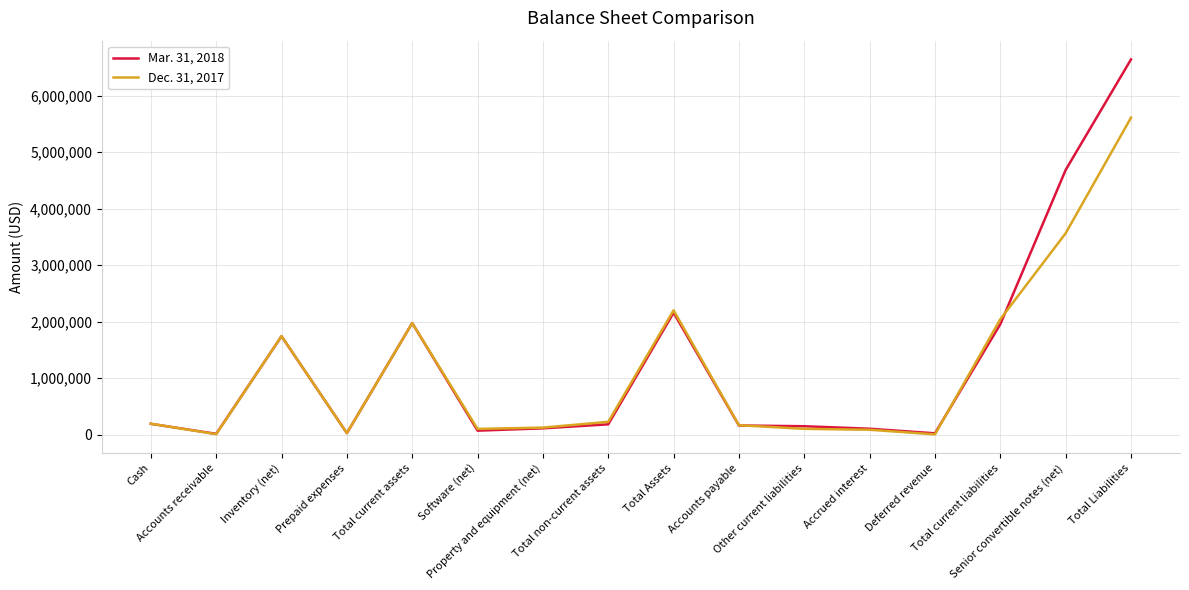

What is the minimum value shown in the chart?

5000